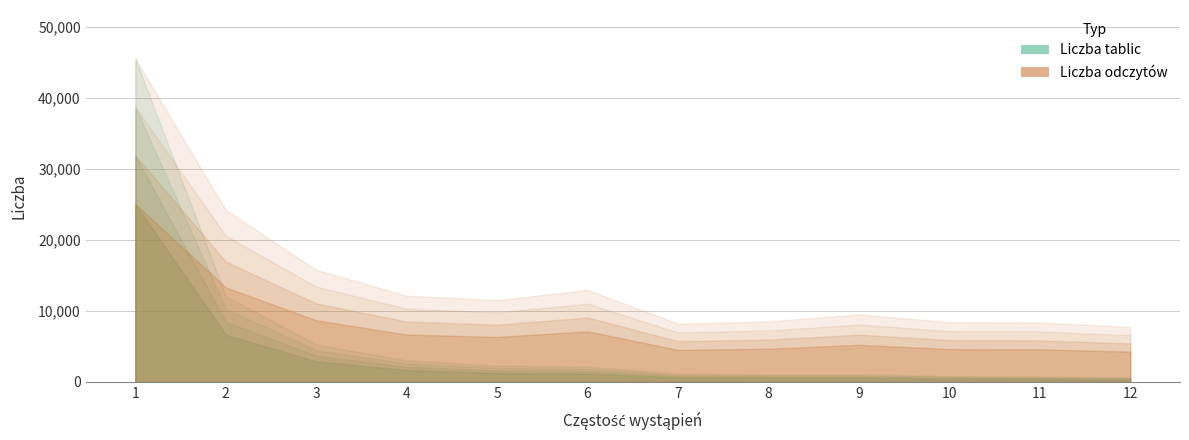

How many lines are shown in the chart?

2